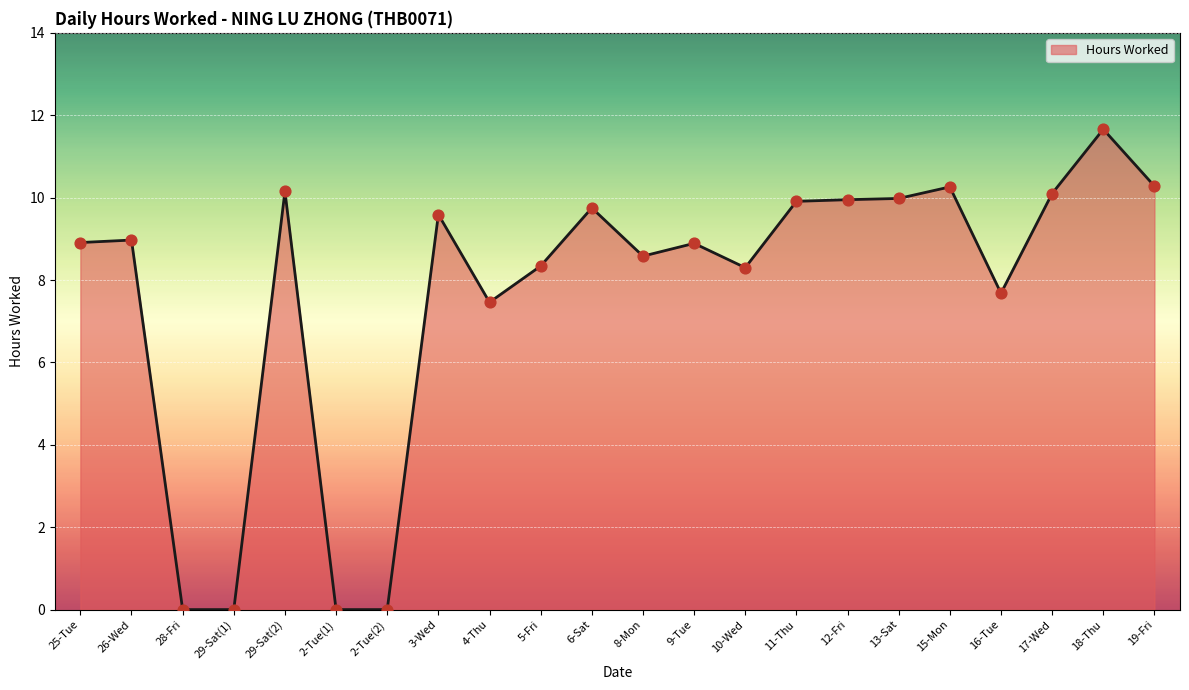

Between 3-Wed and 2-Tue(1), which is larger?

3-Wed